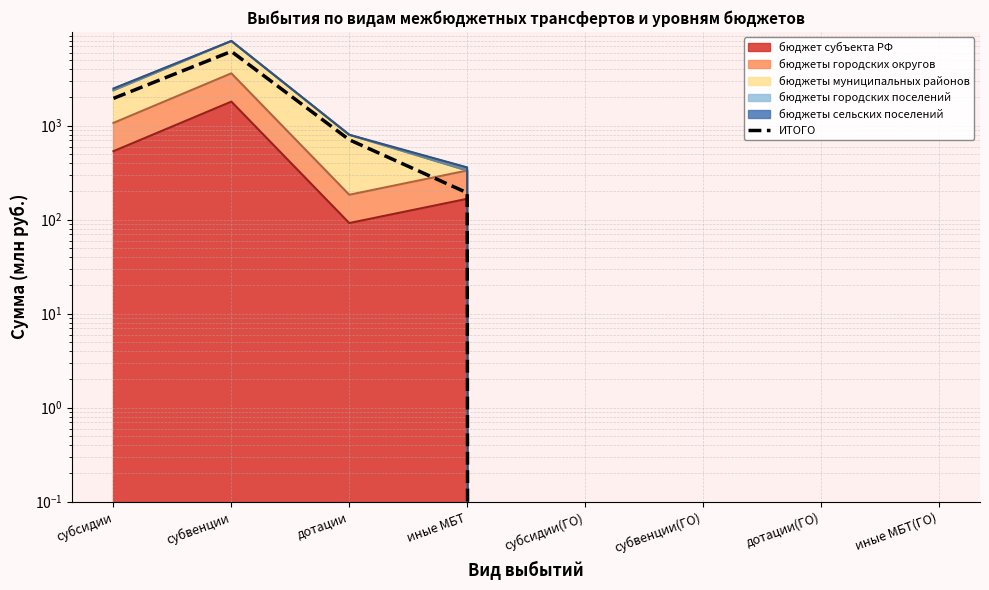

Reading right to left, list all the values displayed in this chart.

0.0	0.0	0.0	0.0	193.2	708.6	6168.1	1952.9